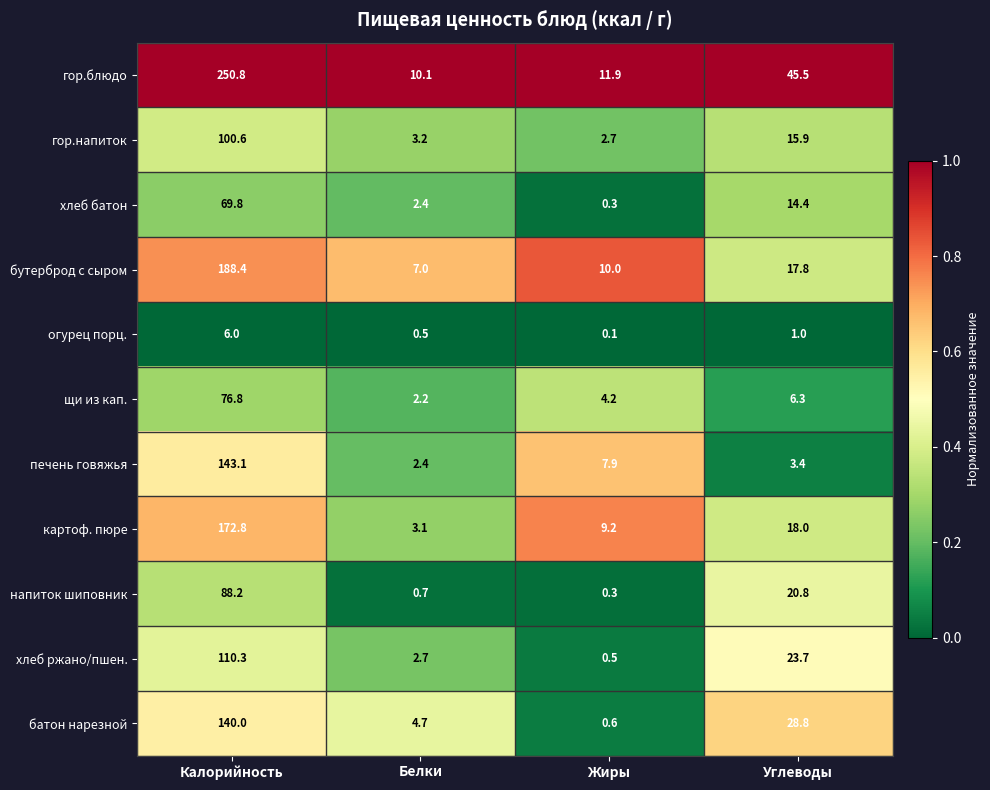

Which series has the largest range (max minus min)?

гор.блюдо